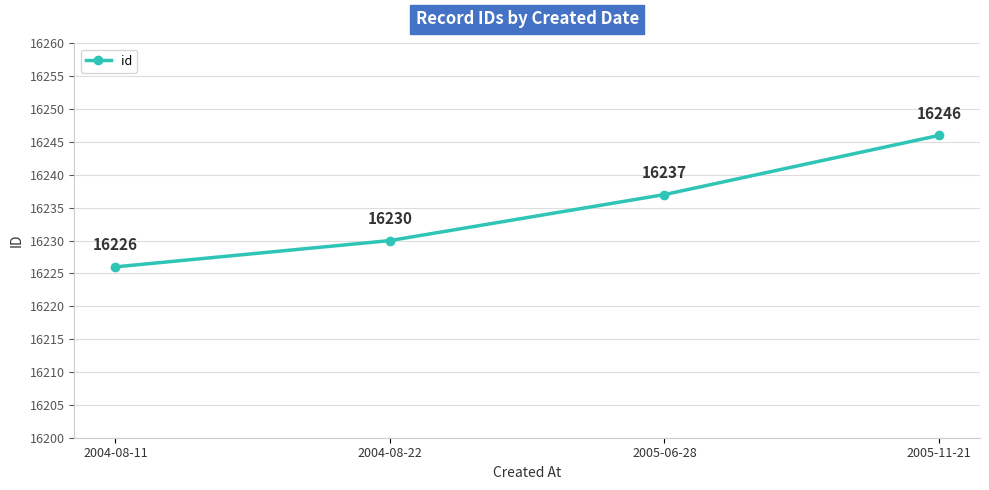

How many lines are shown in the chart?

1